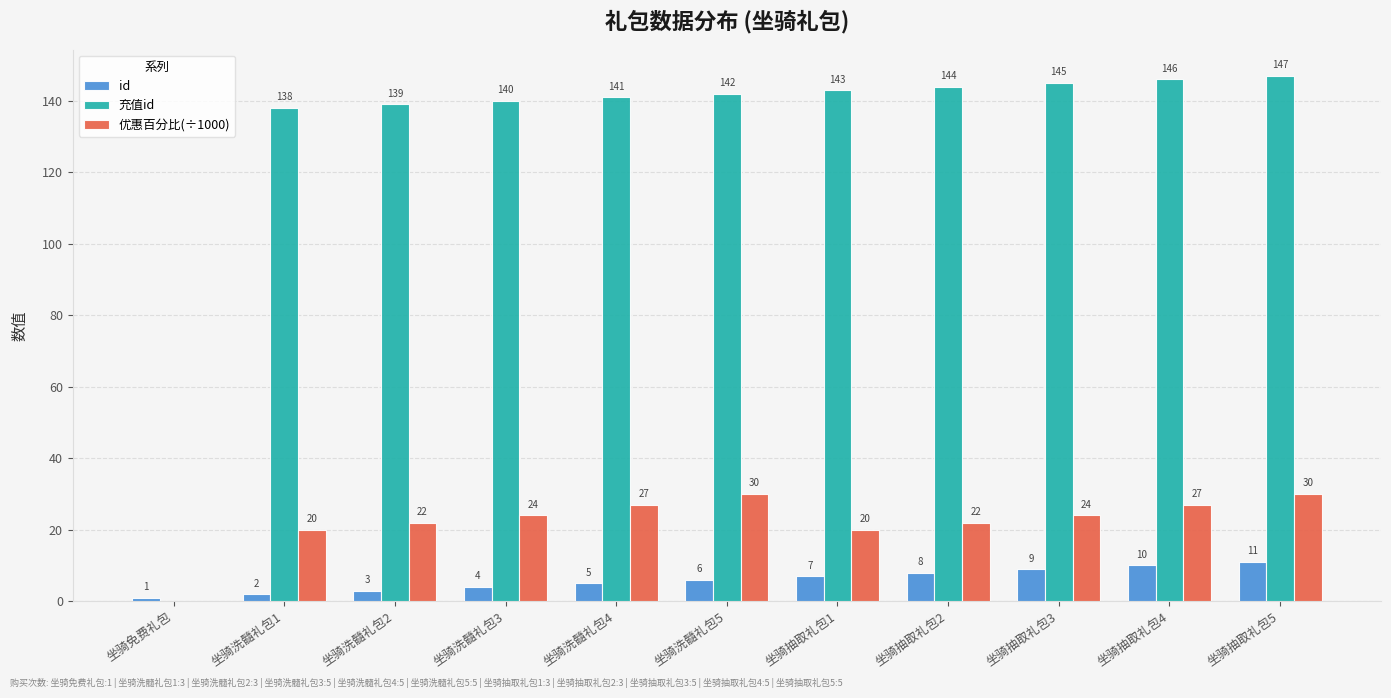

How many categories are shown in the chart?

11